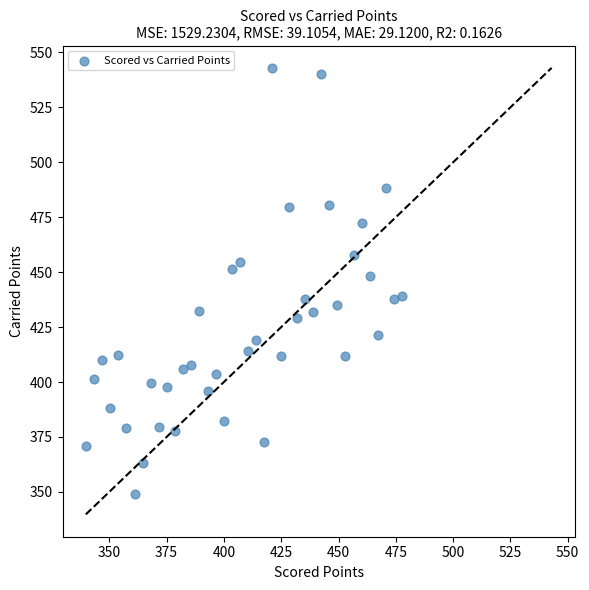

What Y value in the scatter plot is closest to 445?

448.3